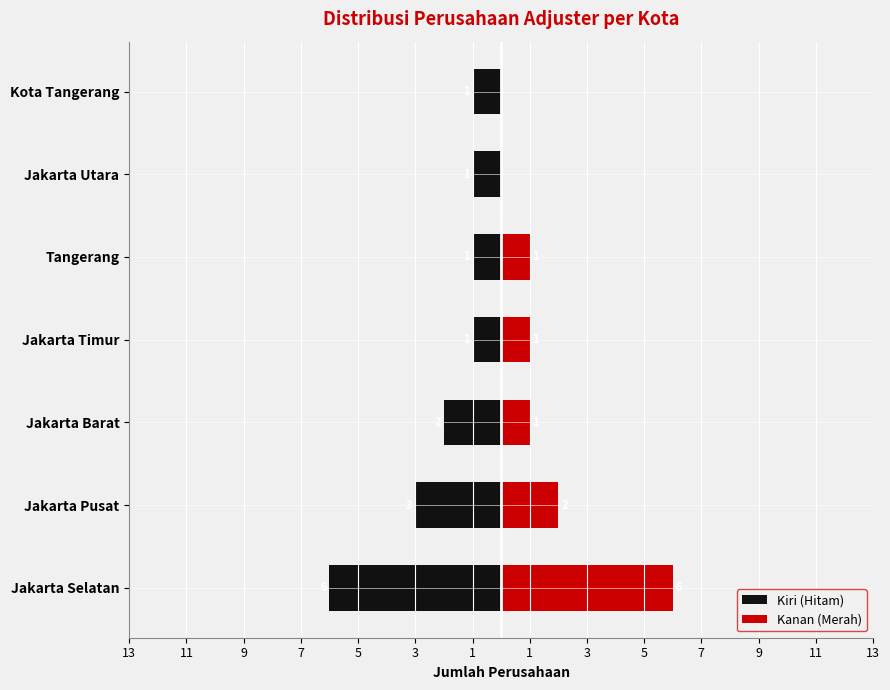

What are all the series names shown in the legend?

Kiri (Hitam), Kanan (Merah)